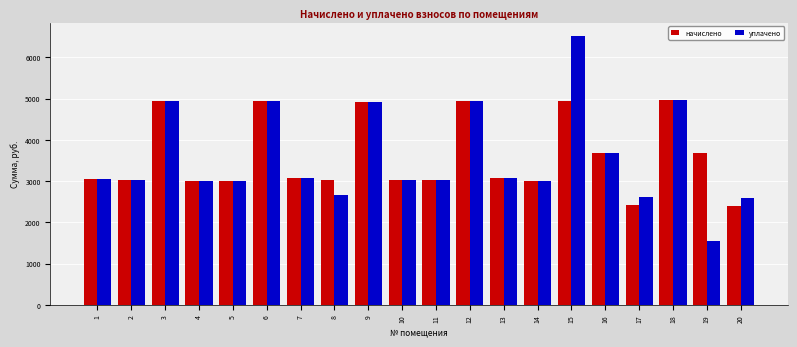

What value does the начислено series have at 12?

4951.4